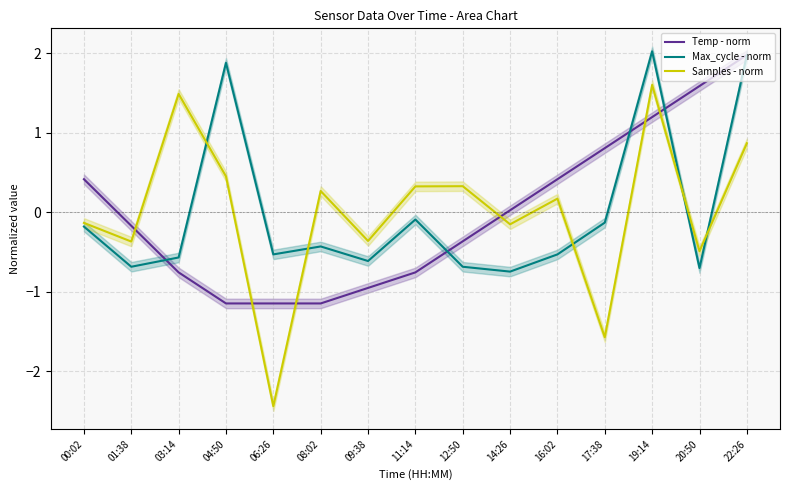

Count the number of data series in this chart.

3